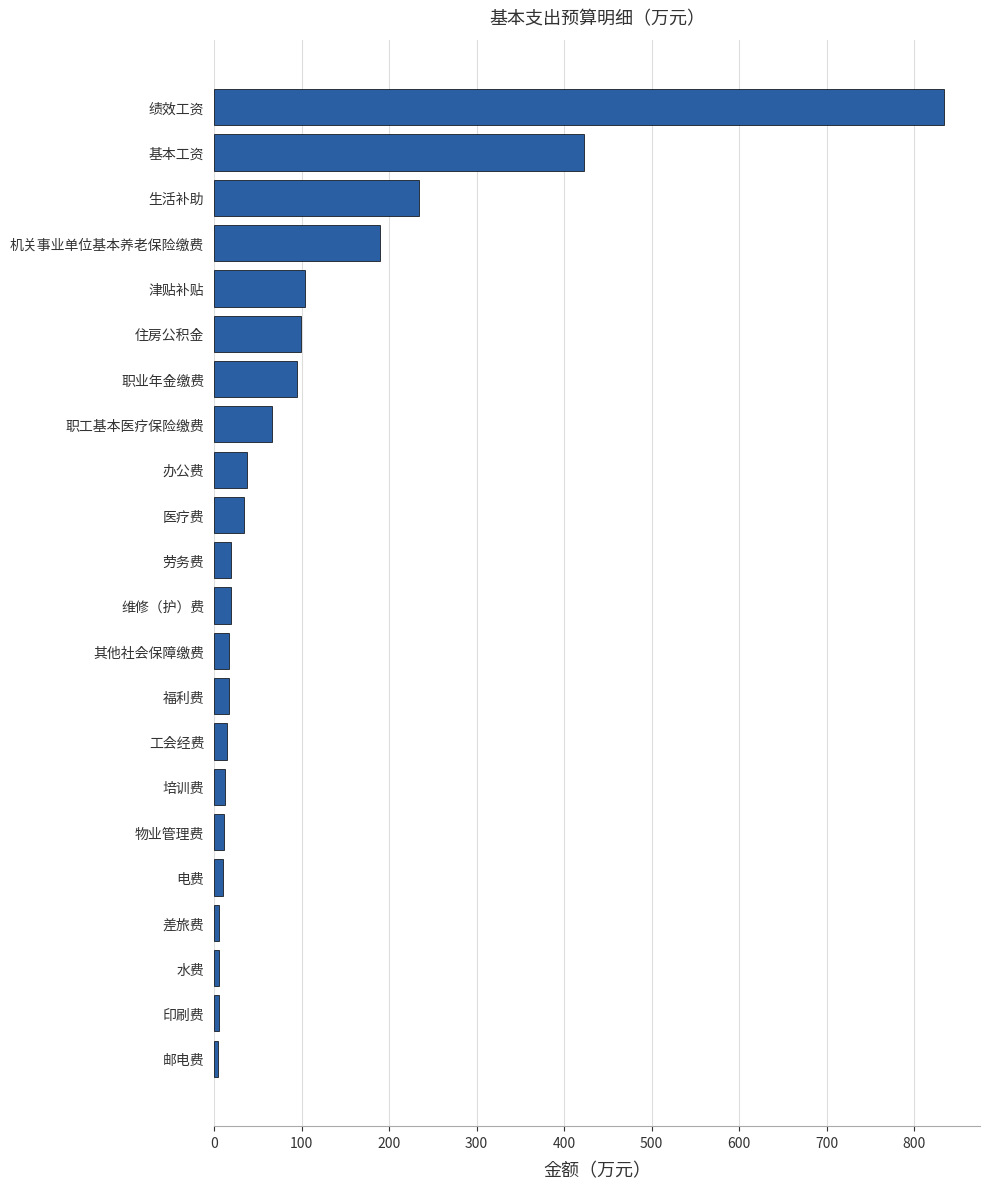

What value does the data have at 绩效工资?

833.4